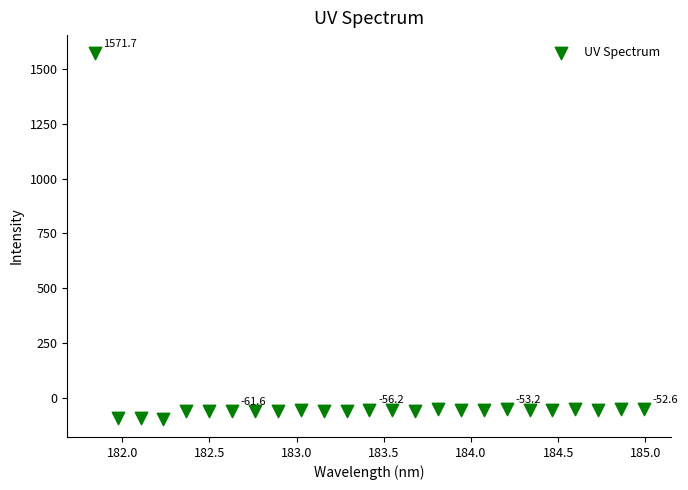

What is the range of X values (max minus min)?

3.1